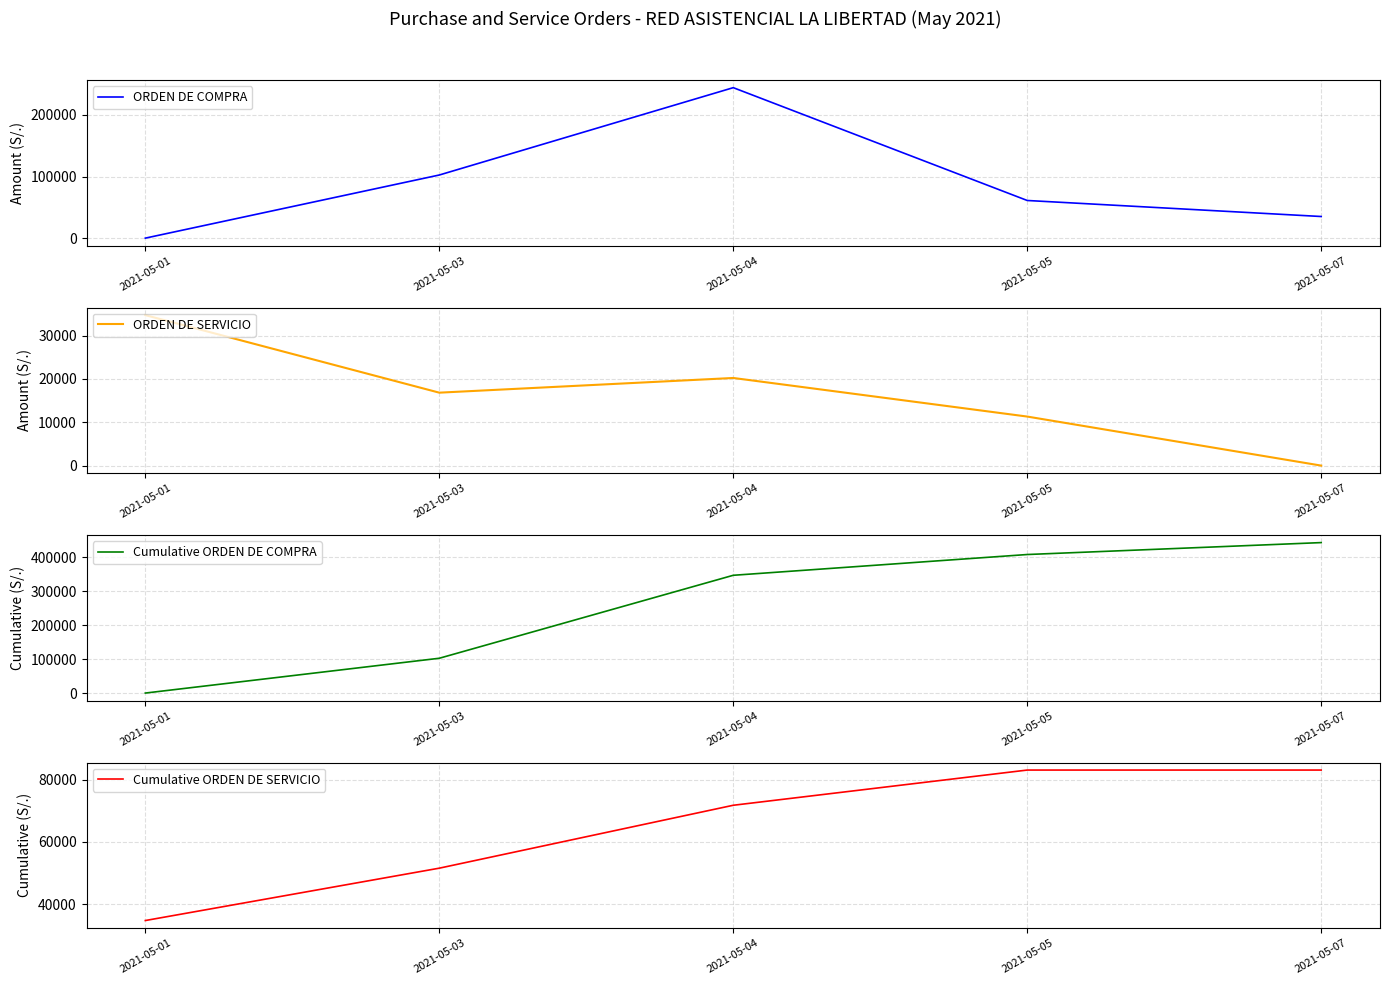

At how many categories does at least one series exceed 183478?

3